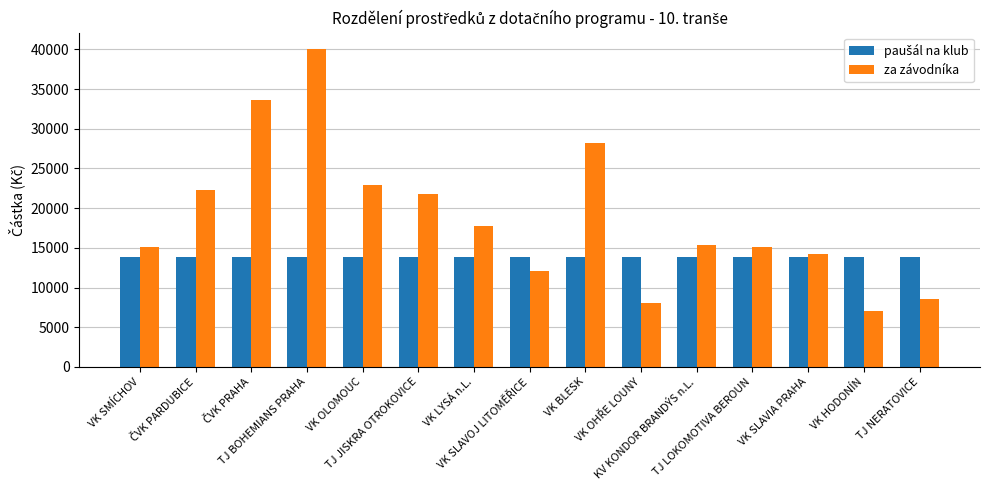

How many series are shown in this chart?

2